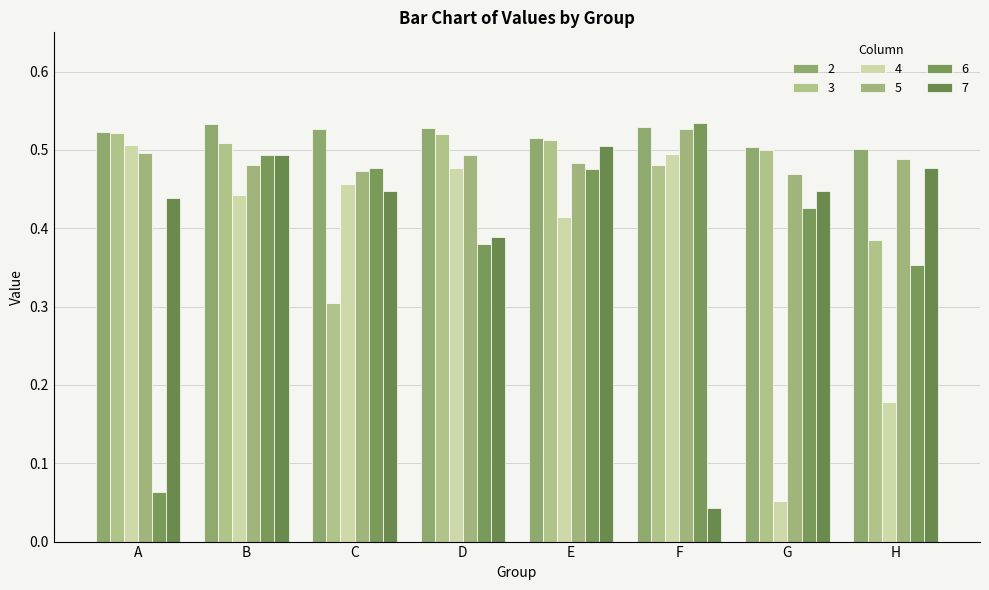

Is it true that 4 equals 0.5 at D?

True